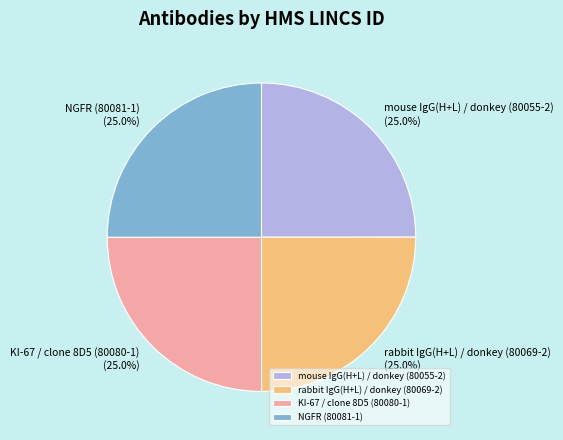

Count the number of slices in the pie.

4